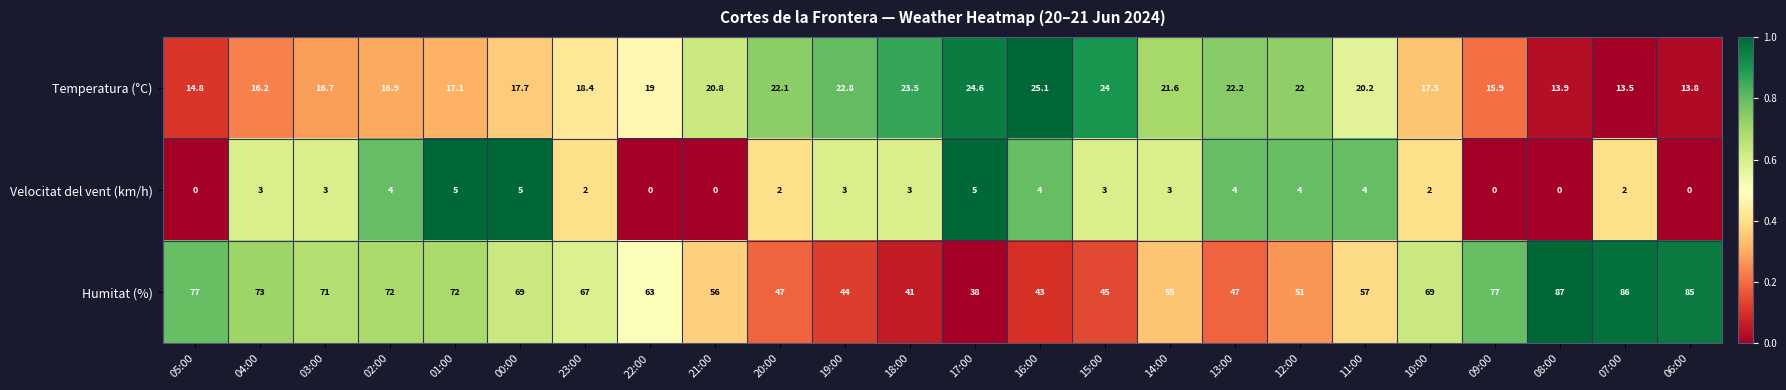

How many data points does each series have?

24